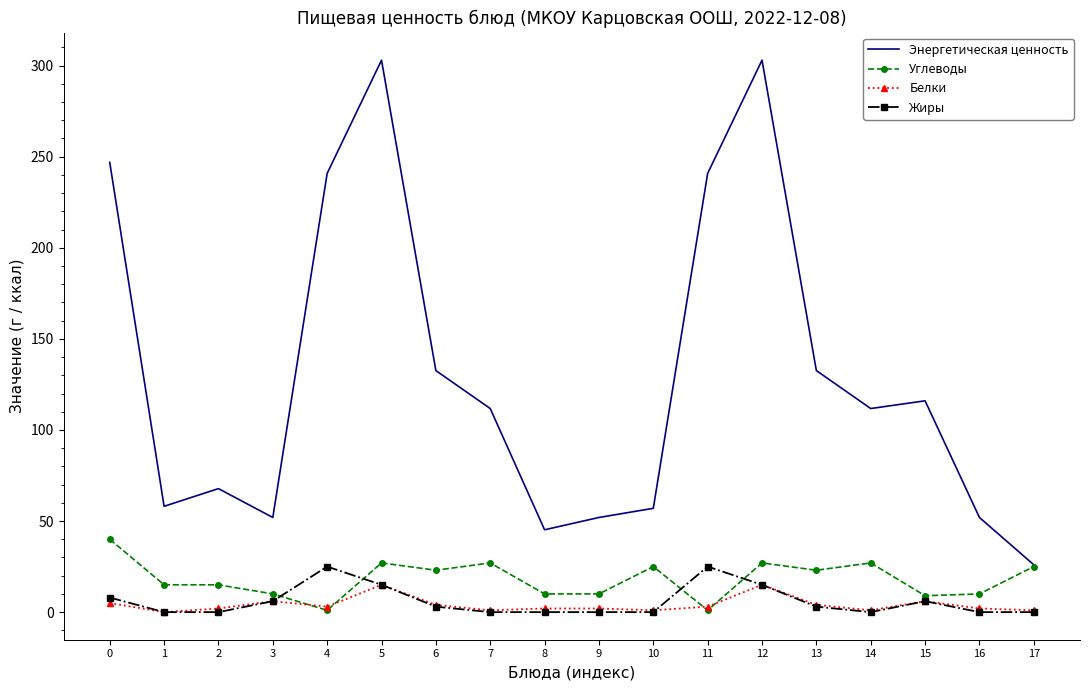

True or false: Энергетическая ценность has a value of 116.0 at 15.

True